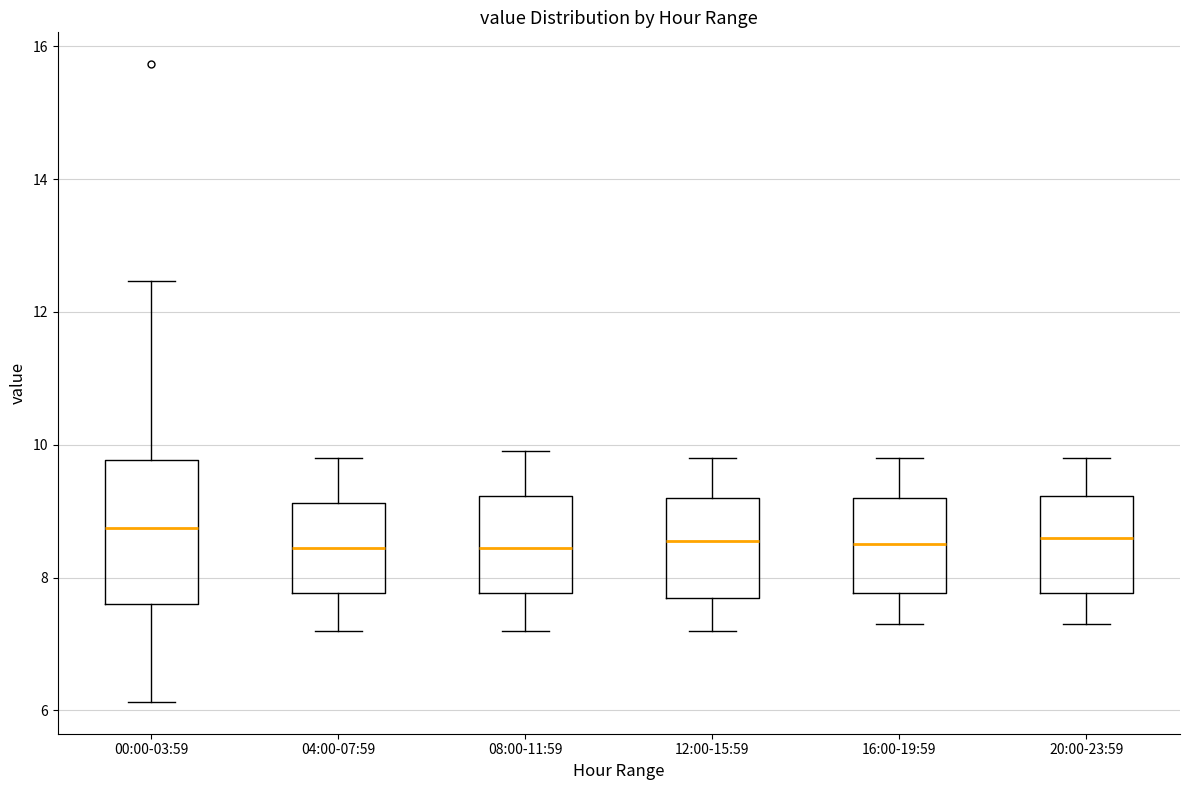

Reading left to right, transcribe this box plot: for each box, give where its median line is, the range the box spans, and where its two whiskers end, as read against the y-axis. The values are not printed on the chart, so give them approximately, as read against the axis.

00:00-03:59: median 8.8, box 7.6 to 9.8, whiskers 6.2 to 12.4
04:00-07:59: median 8.4, box 7.8 to 9.2, whiskers 7.2 to 9.8
08:00-11:59: median 8.4, box 7.8 to 9.2, whiskers 7.2 to 10.0
12:00-15:59: median 8.6, box 7.8 to 9.2, whiskers 7.2 to 9.8
16:00-19:59: median 8.6, box 7.8 to 9.2, whiskers 7.4 to 9.8
20:00-23:59: median 8.6, box 7.8 to 9.2, whiskers 7.4 to 9.8